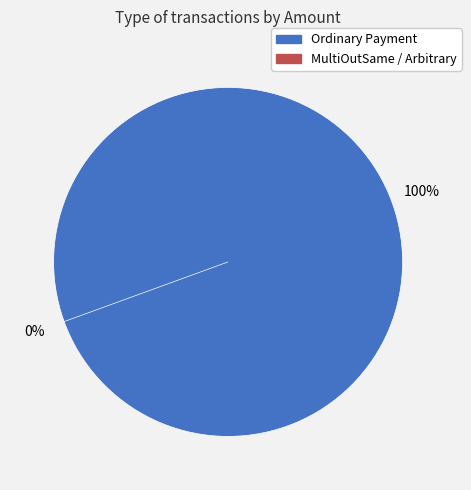

Is Arbitrary Message the majority of the pie?

No